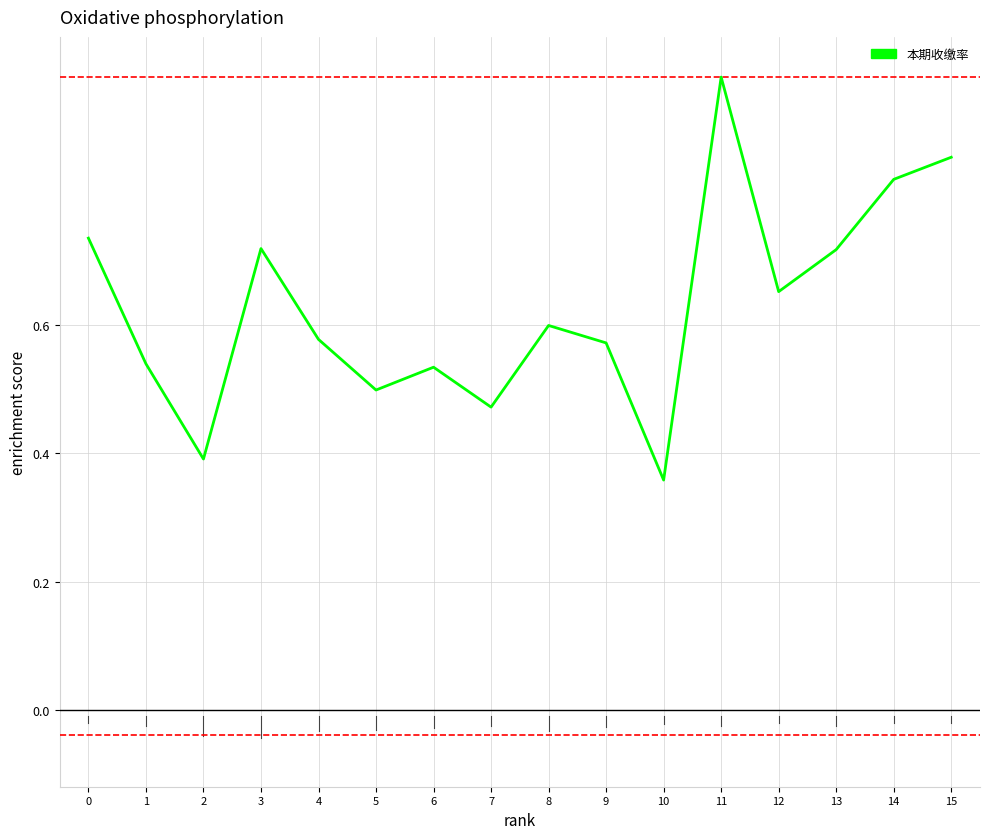

How many interior local peaks (higher than both neighbors) does the data have?

4